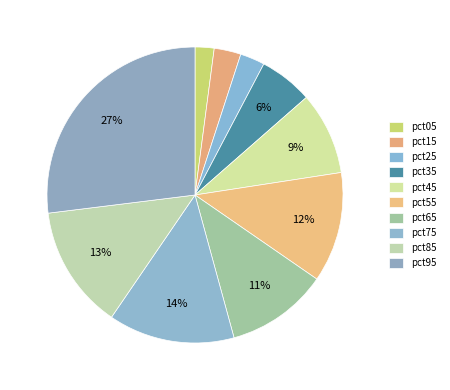

The pct65 slice represents 17% of the pie. True or false?

False